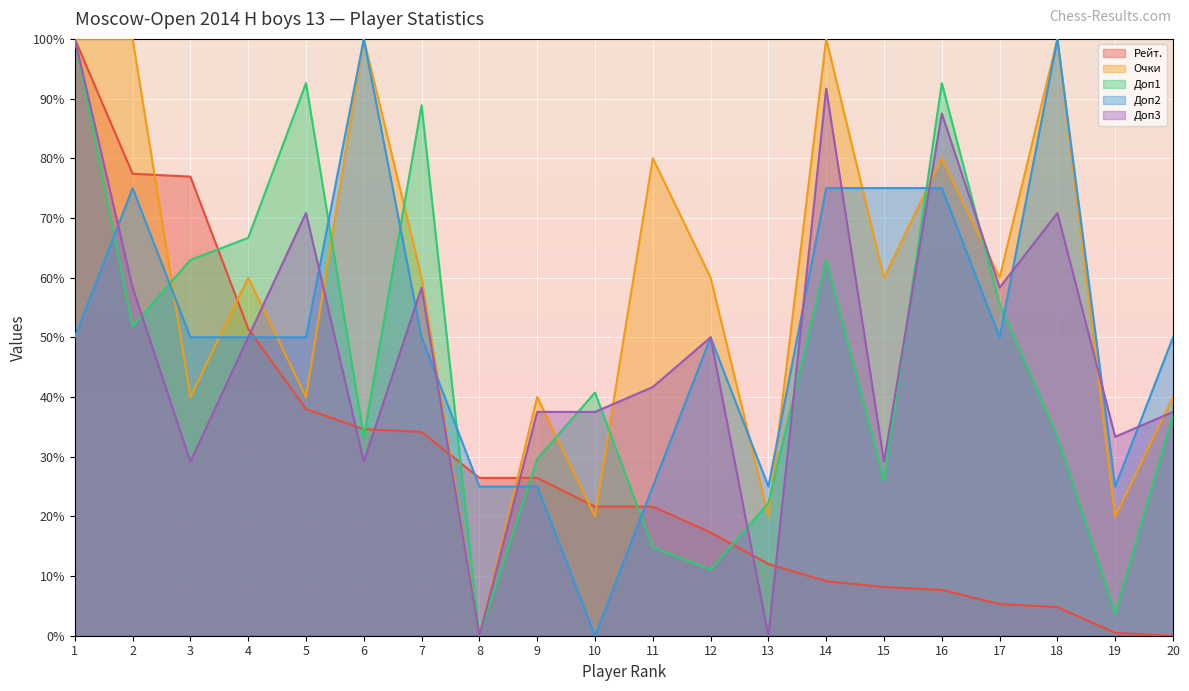

At which category is the sum across all series the highest?

1